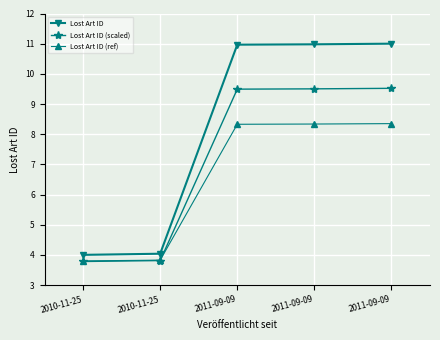

Where does the Lost Art ID (ref) series first go above 8?

2011-09-09